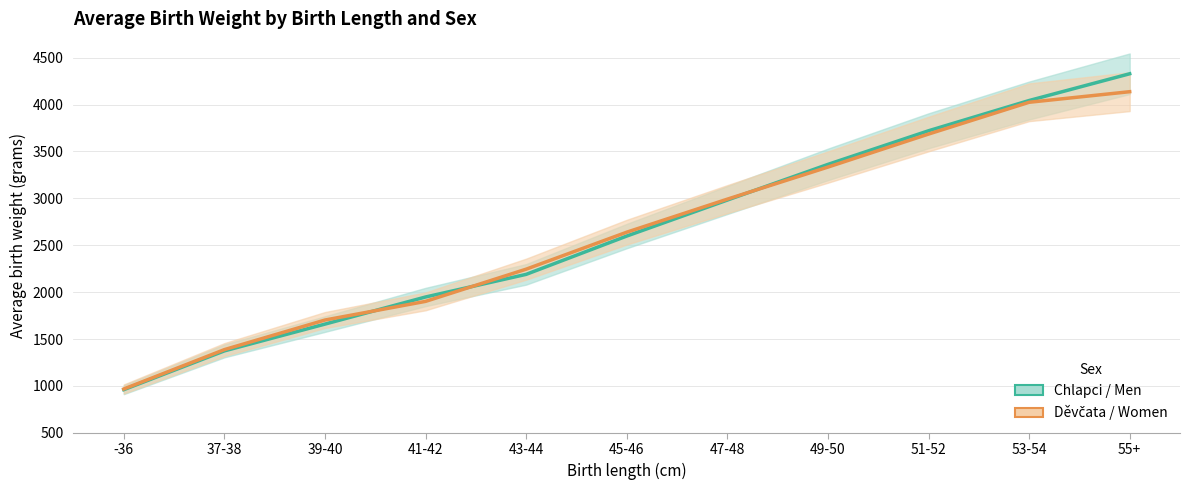

What are all the series names shown in the legend?

Chlapci / Men, Děvčata / Women